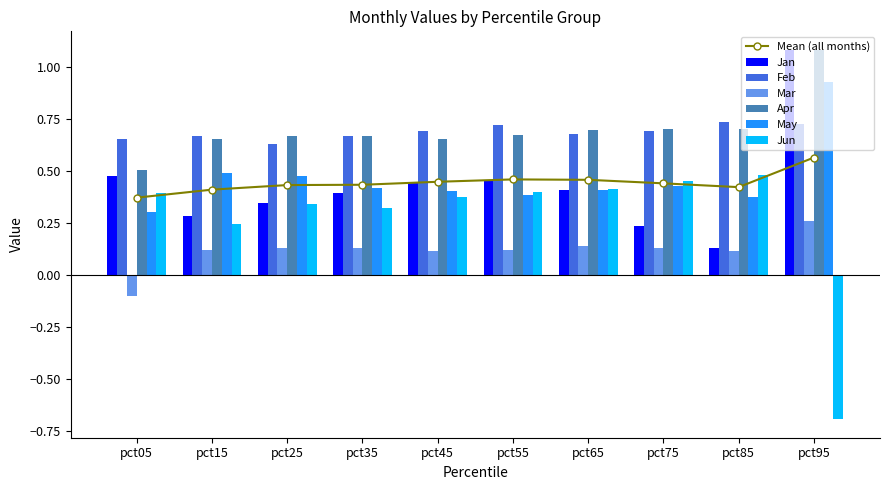

Rank the series by their maximum value, from highest to lowest.

Jan, Apr, May, Feb, Jun, Mar